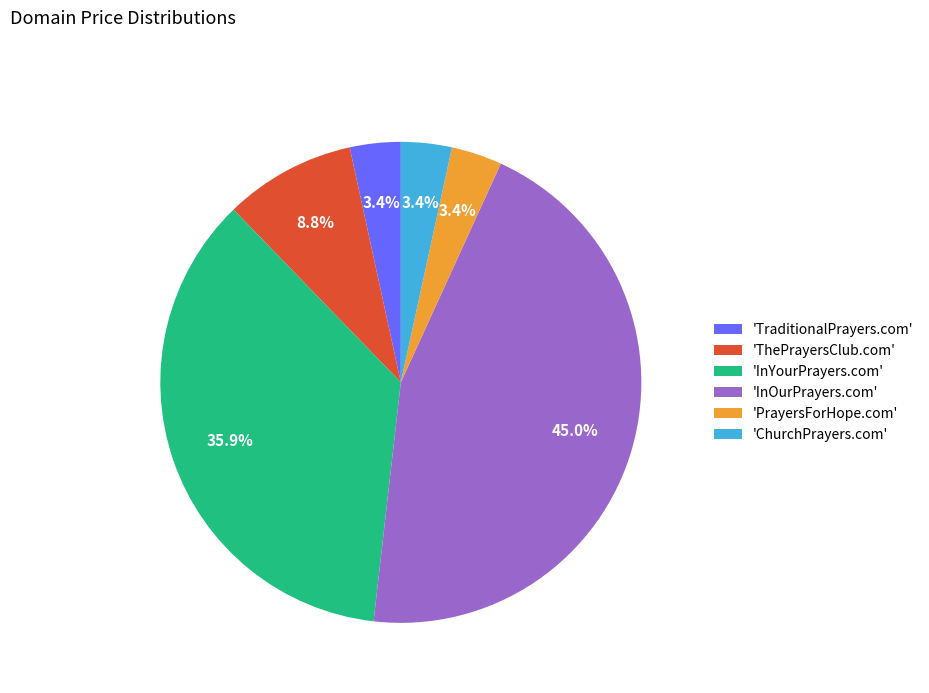

Is there any slice that represents more than half of the pie?

No